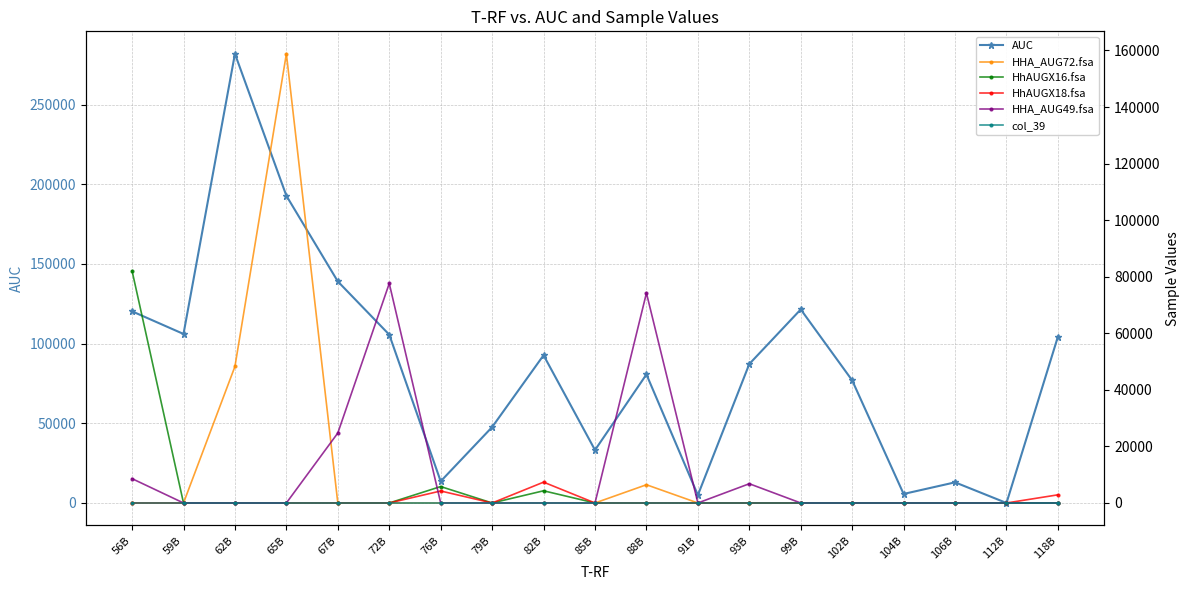

True or false: HHA_AUG72.fsa and HhAUGX16.fsa cross at least once.

False